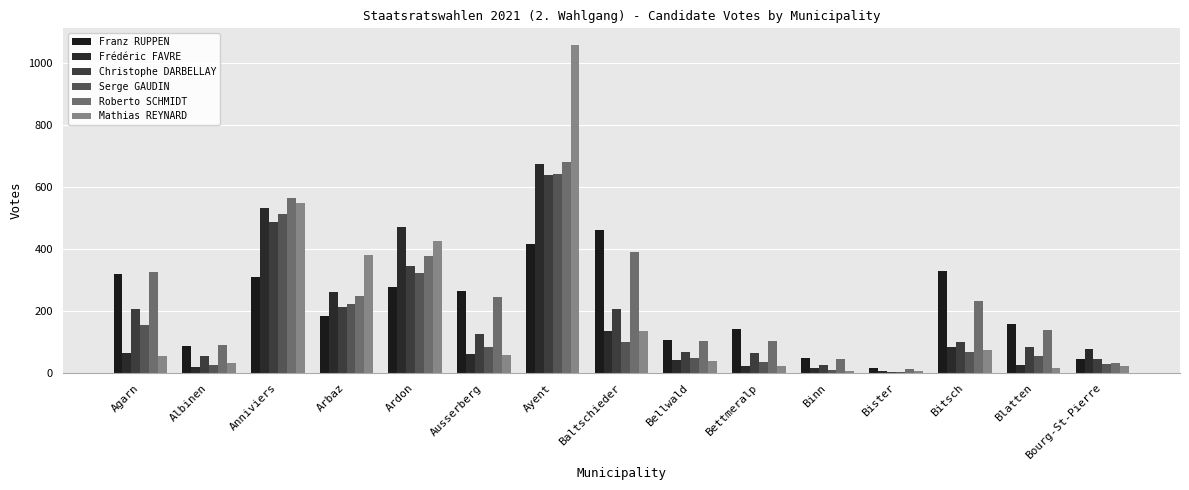

Which series has the widest spread of values?

Mathias REYNARD